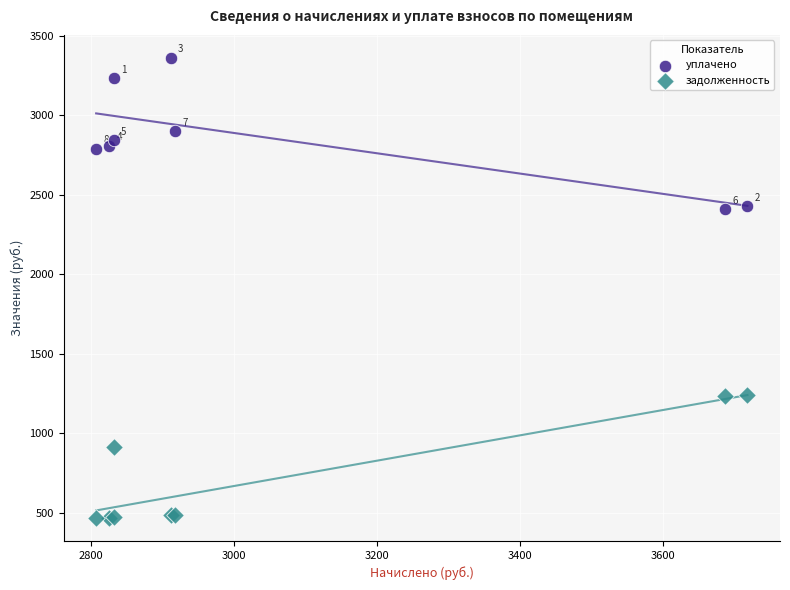

In the задолженность series, what Y value is closest to 855?

915.9